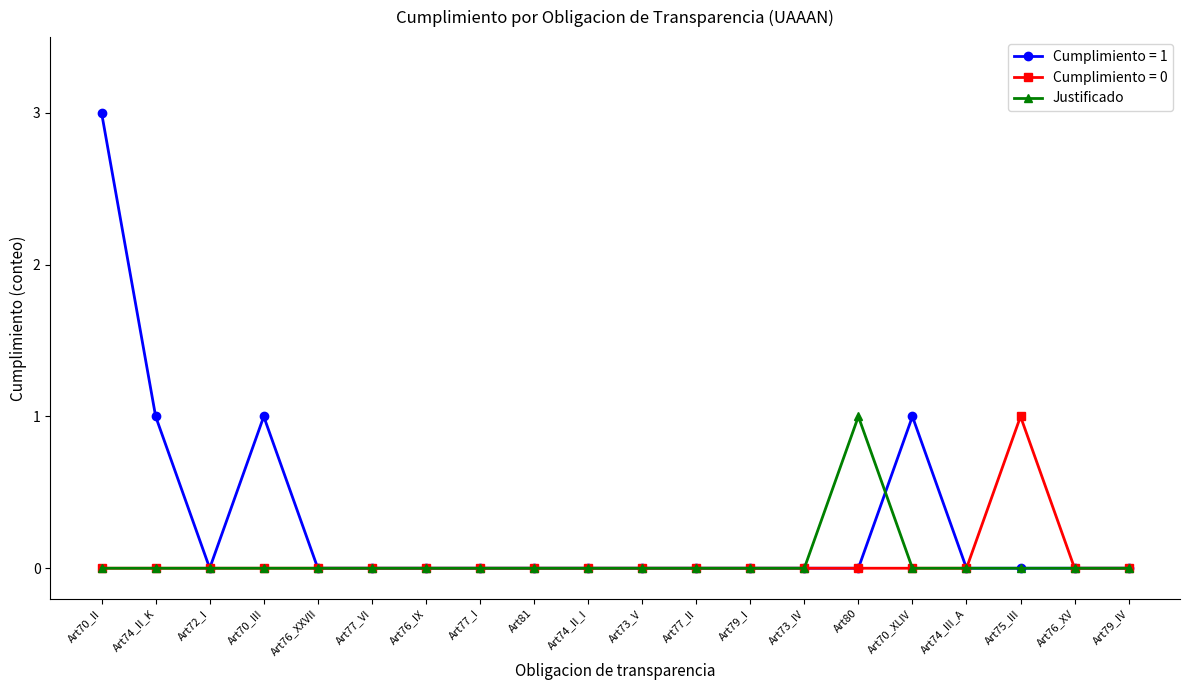

Which series has the largest range (max minus min)?

Cumplimiento = 1